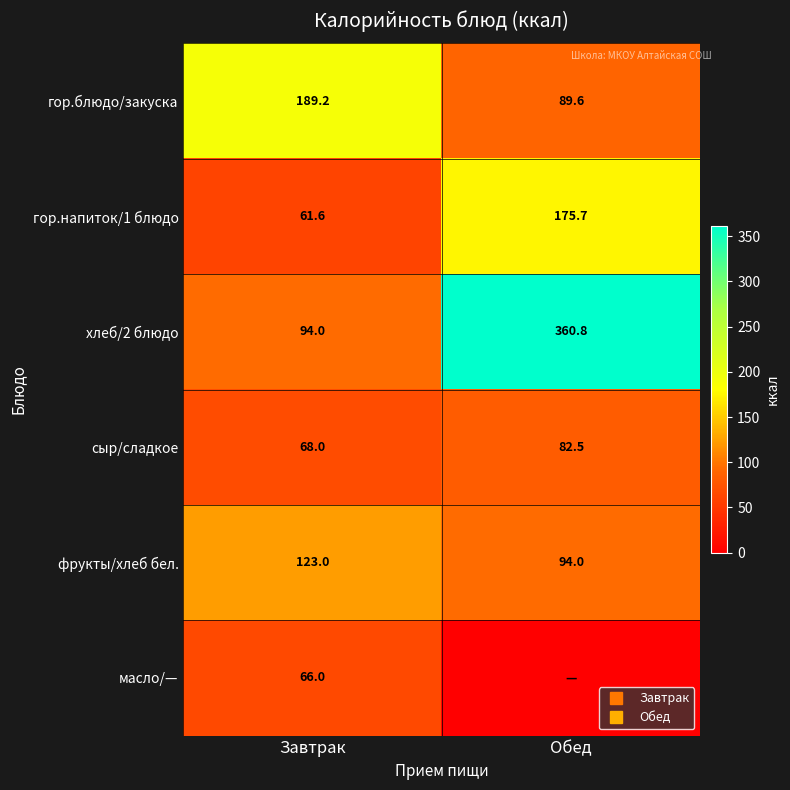

Which has a higher value, Обед or Завтрак?

Завтрак